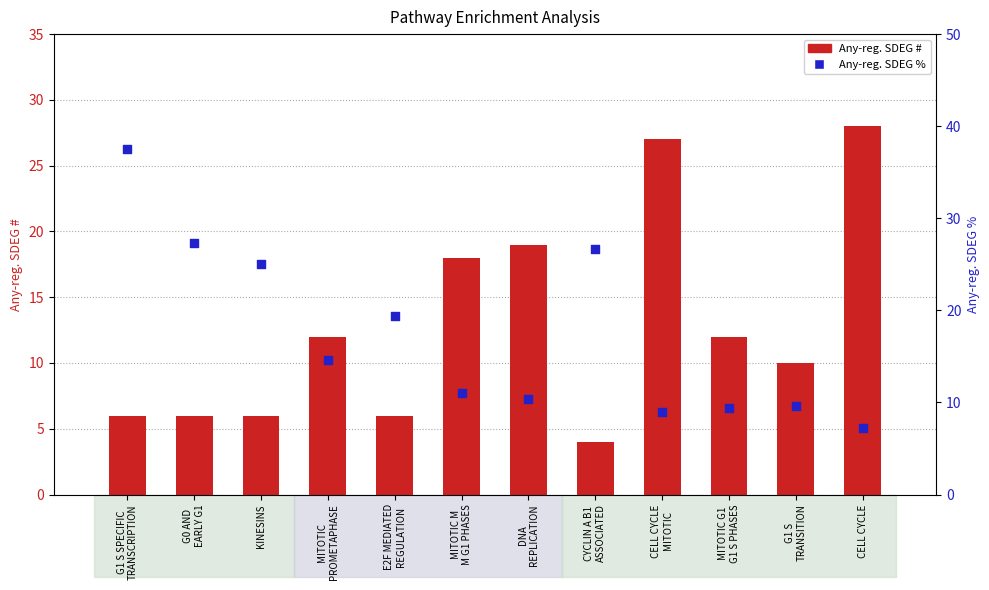

Which series reaches the maximum Y coordinate?

Any-reg. SDEG %